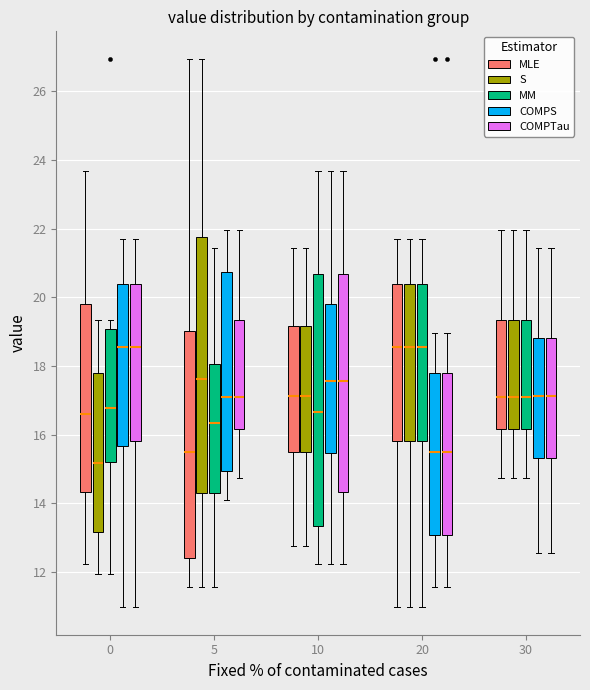

Where does the lower whisker of the box for 5 (MLE) end on the y-axis? The values are not printed on the chart, so give them approximately, as read against the axis.

11.6